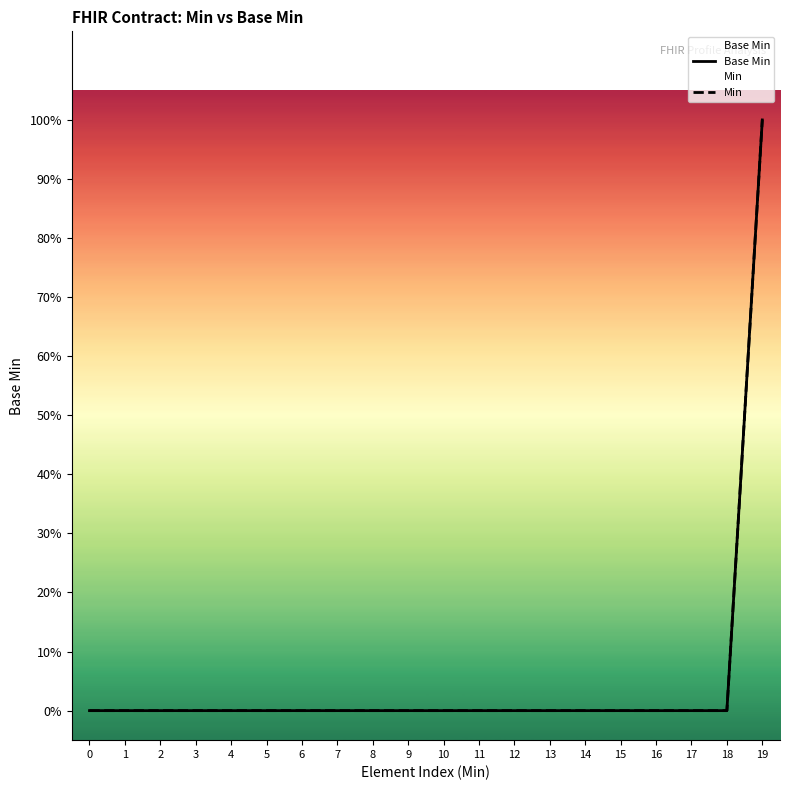

Which has a higher value, 12 or 0?

12